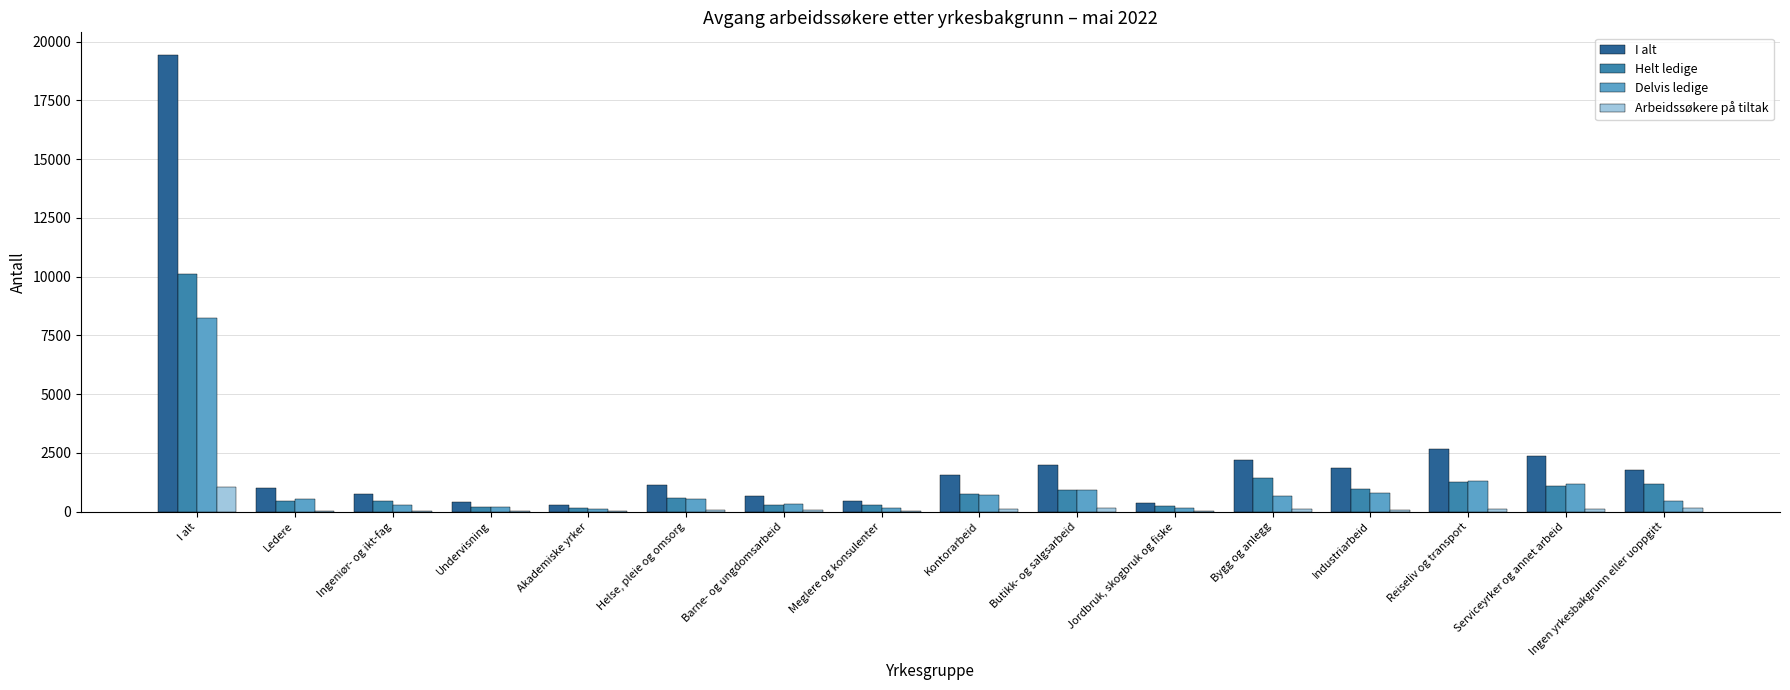

At which category is the sum across all series the highest?

I alt